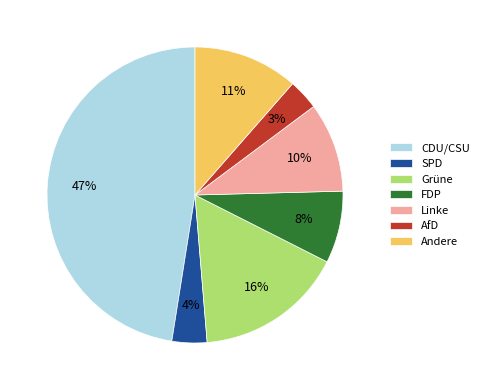

Does Linke account for over 50% of the chart?

No